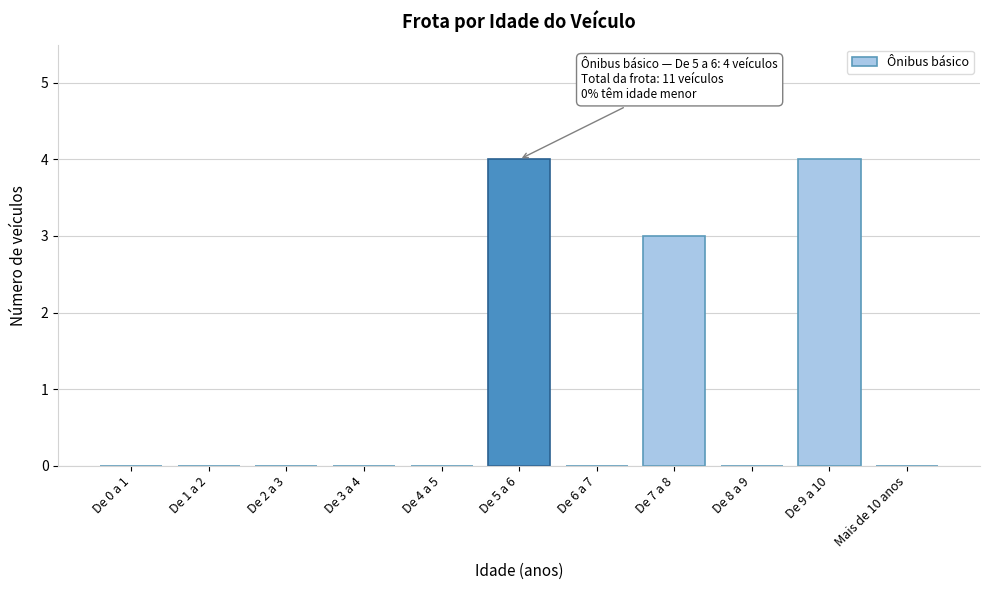

Reading right to left, extract all data points from this chart.

Mais de 10 anos=0	De 9 a 10=4	De 8 a 9=0	De 7 a 8=3	De 6 a 7=0	De 5 a 6=4	De 4 a 5=0	De 3 a 4=0	De 2 a 3=0	De 1 a 2=0	De 0 a 1=0